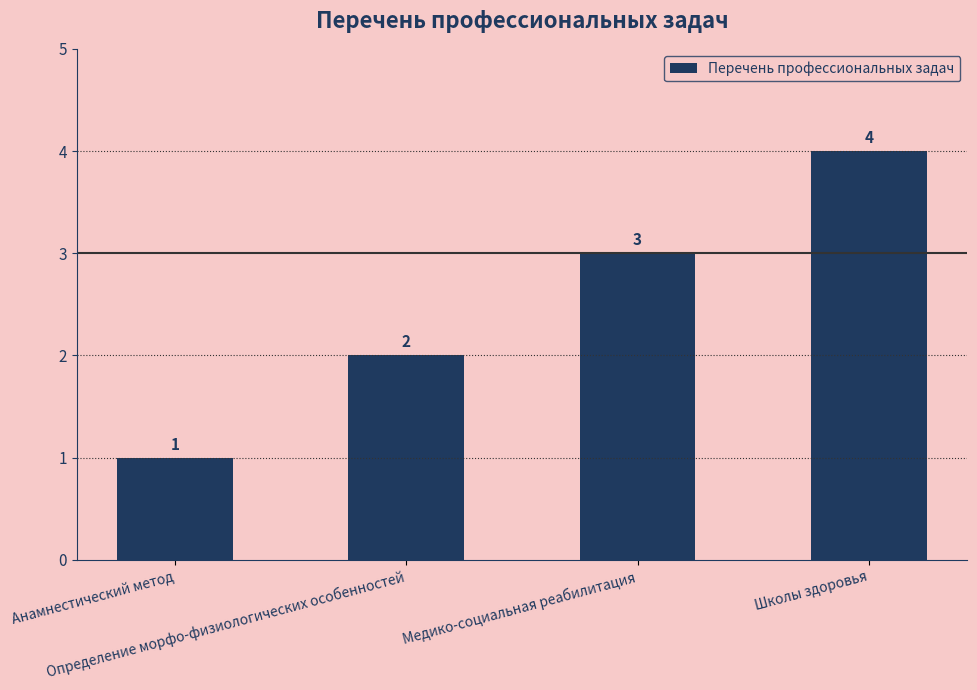

What is the label of the 3rd bar from the left?

Медико-социальная реабилитация